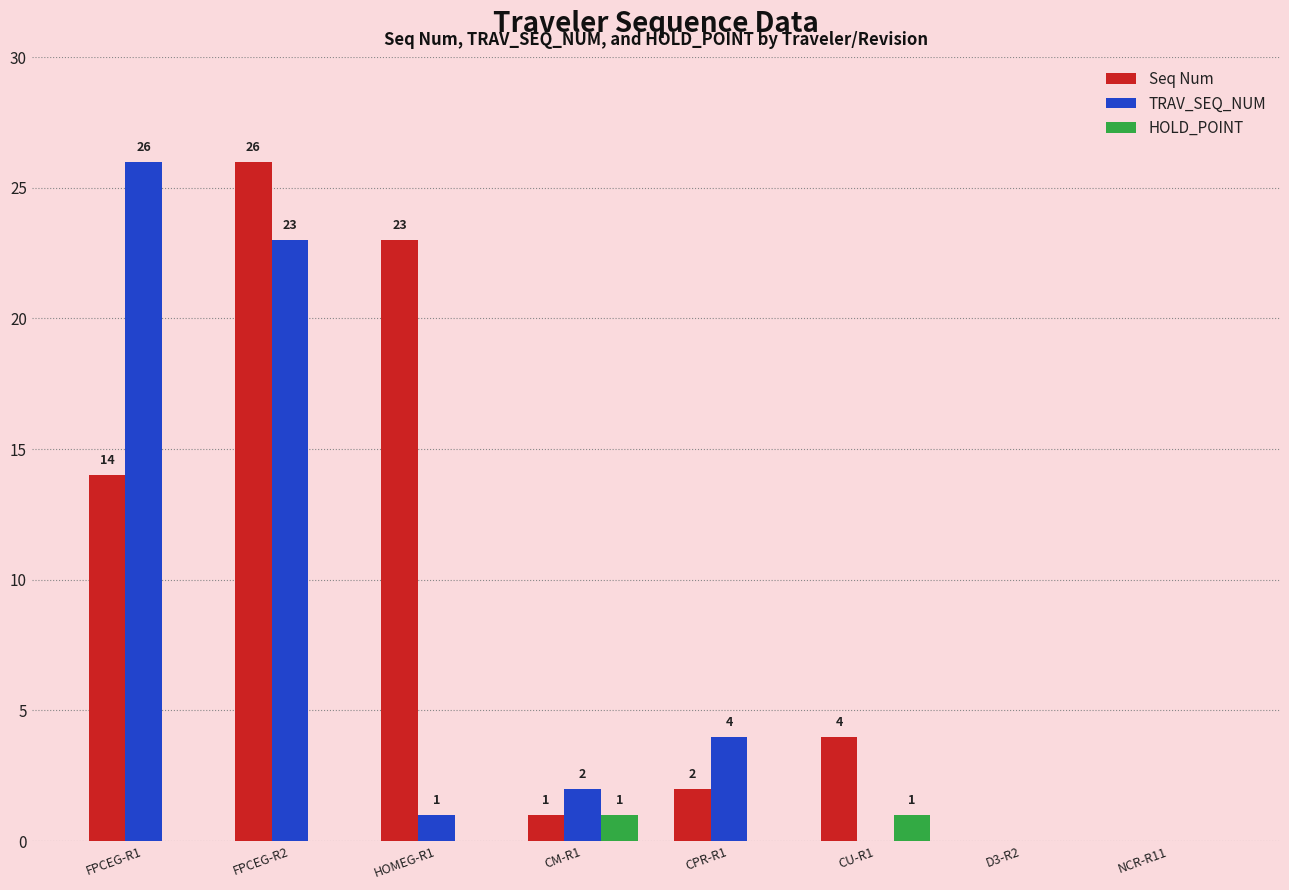

Are the bars horizontal?

No